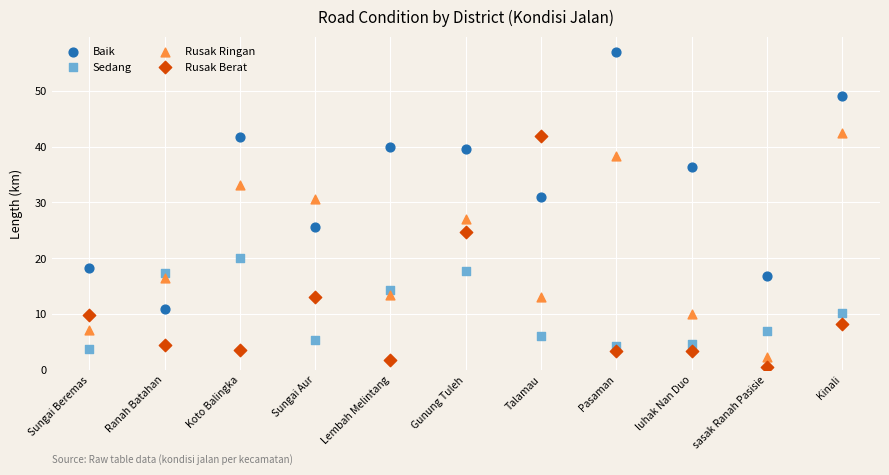

Which series reaches the maximum Y coordinate?

Baik